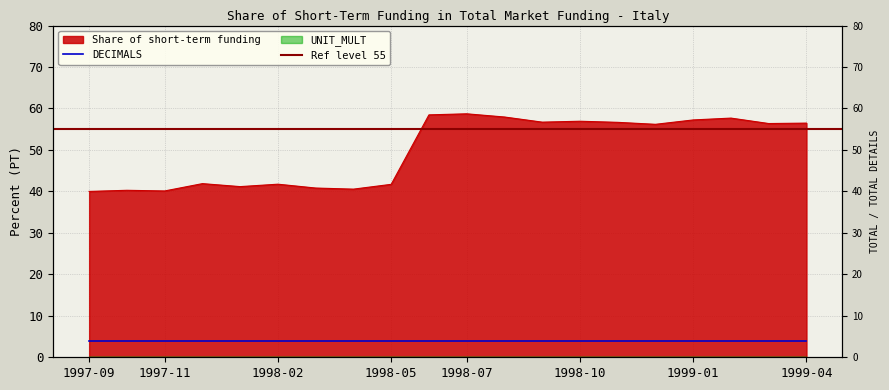

True or false: the data shows 59.9 at 1998-02.

False